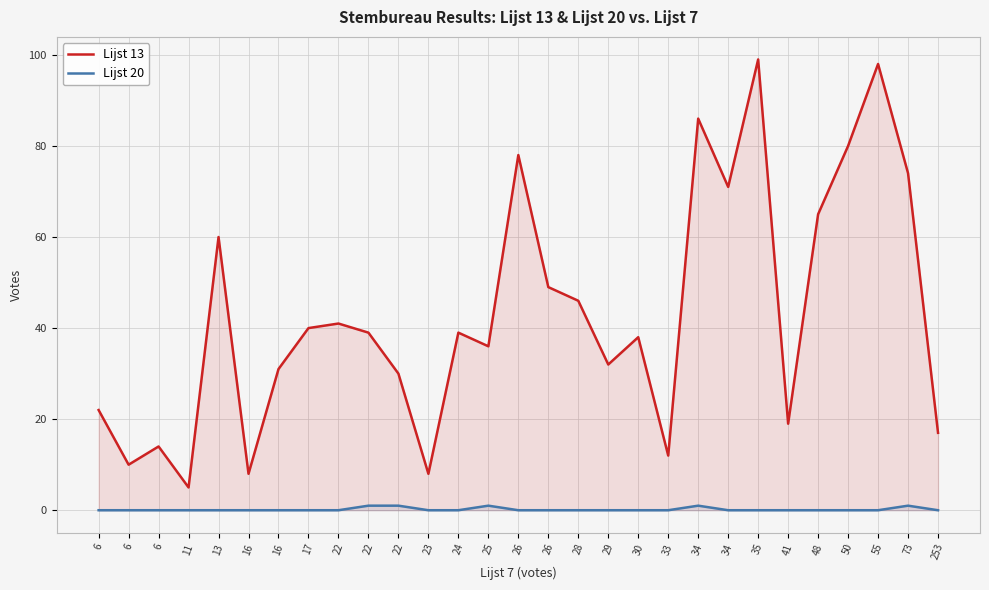

How many lines are shown in the chart?

2